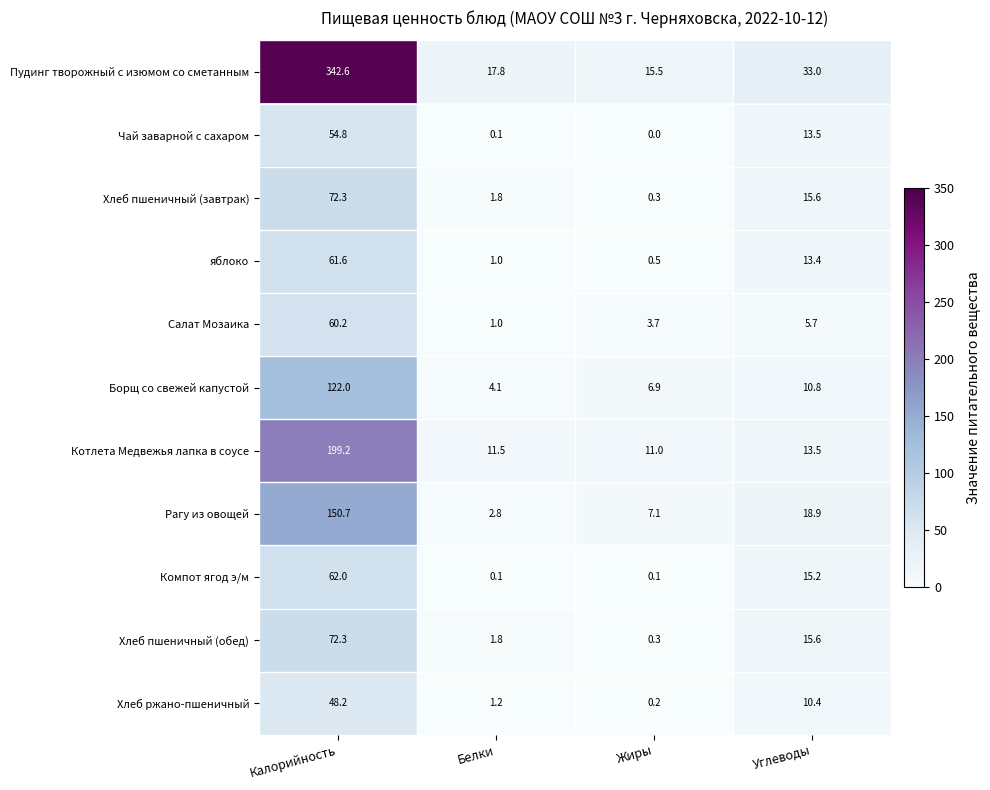

True or false: яблоко has a value of 61.6 at Калорийность.

True